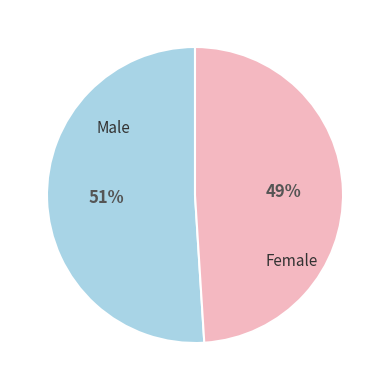

Is there any slice that represents more than half of the pie?

Yes